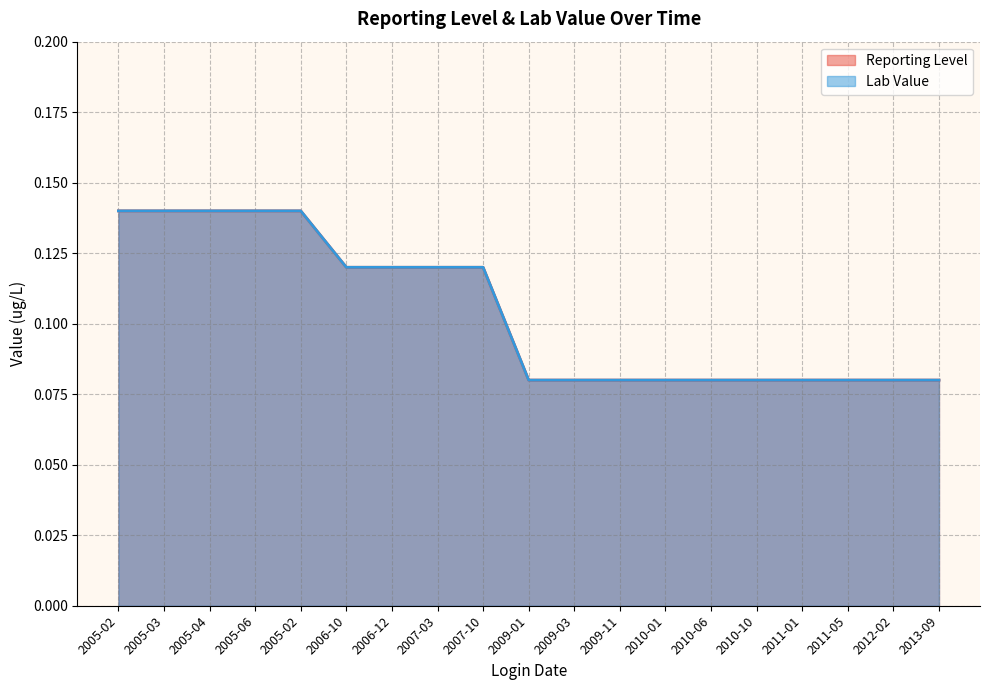

Which category has the lowest value across all series?

2009-01